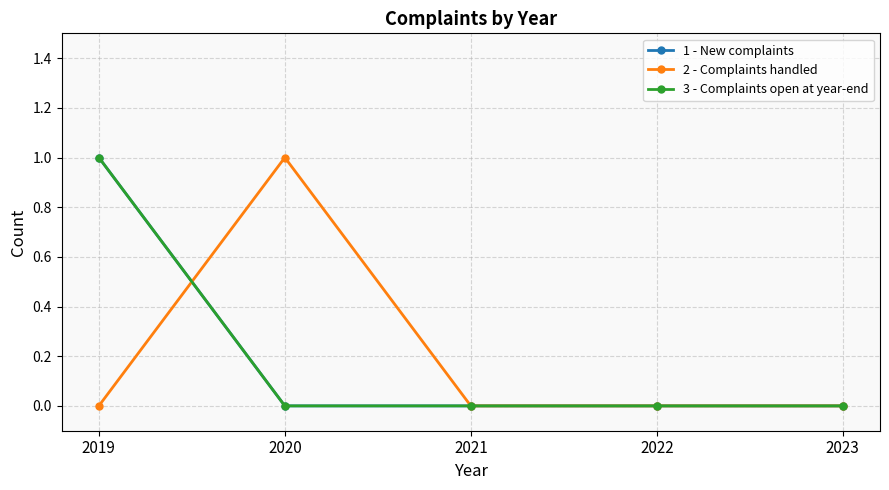

Does the chart have visible grid lines?

Yes